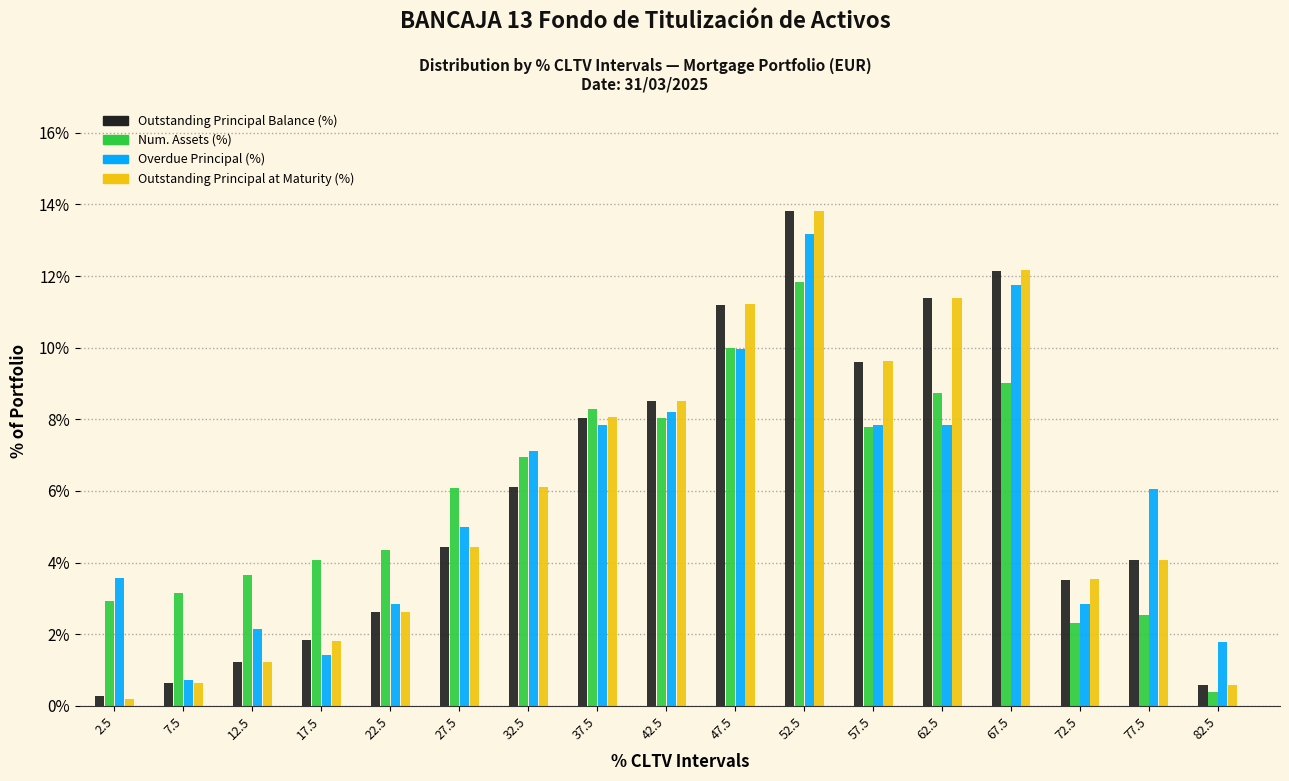

Is the value of Outstanding Principal at Maturity (%) at 77.5 greater than the value of Num. Assets (%) at 12.5?

Yes